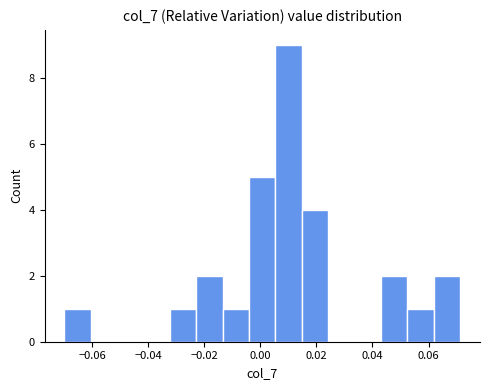

Reading left to right, transcribe this chart: for each bar, give the range it covers on the x-axis and its height. Neither the bar edges nor the heights are printed on the chart, so give them approximately, as read against the axes.

-0.070 to -0.060: 1
-0.060 to -0.052: 0
-0.052 to -0.042: 0
-0.042 to -0.032: 0
-0.032 to -0.022: 1
-0.022 to -0.014: 2
-0.014 to -0.004: 1
-0.004 to 0.006: 5
0.006 to 0.014: 9
0.014 to 0.024: 4
0.024 to 0.034: 0
0.034 to 0.044: 0
0.044 to 0.052: 2
0.052 to 0.062: 1
0.062 to 0.072: 2